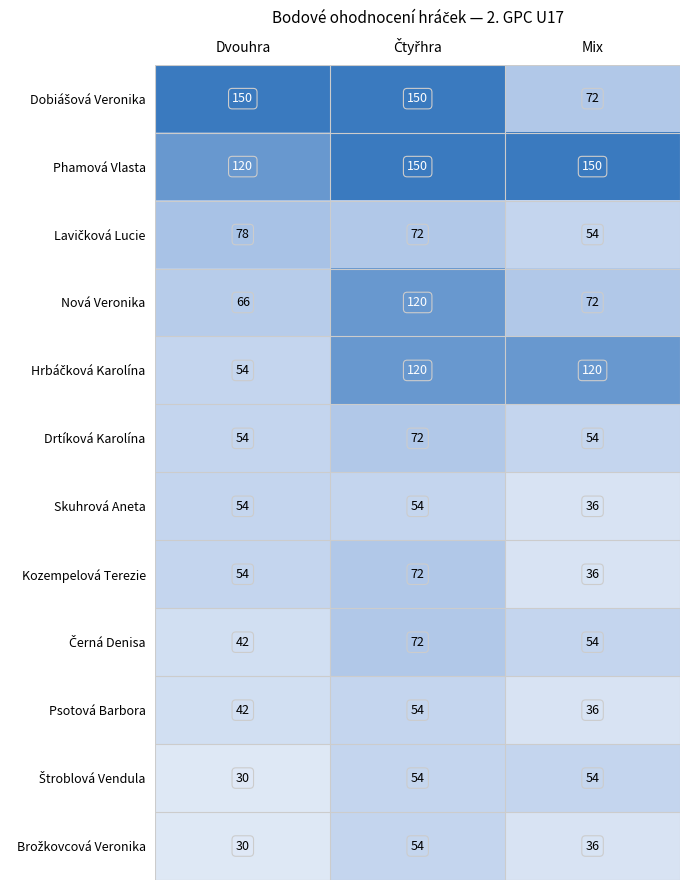

What is the difference between the maximum and minimum values in the Kozempelová Terezie series?

36